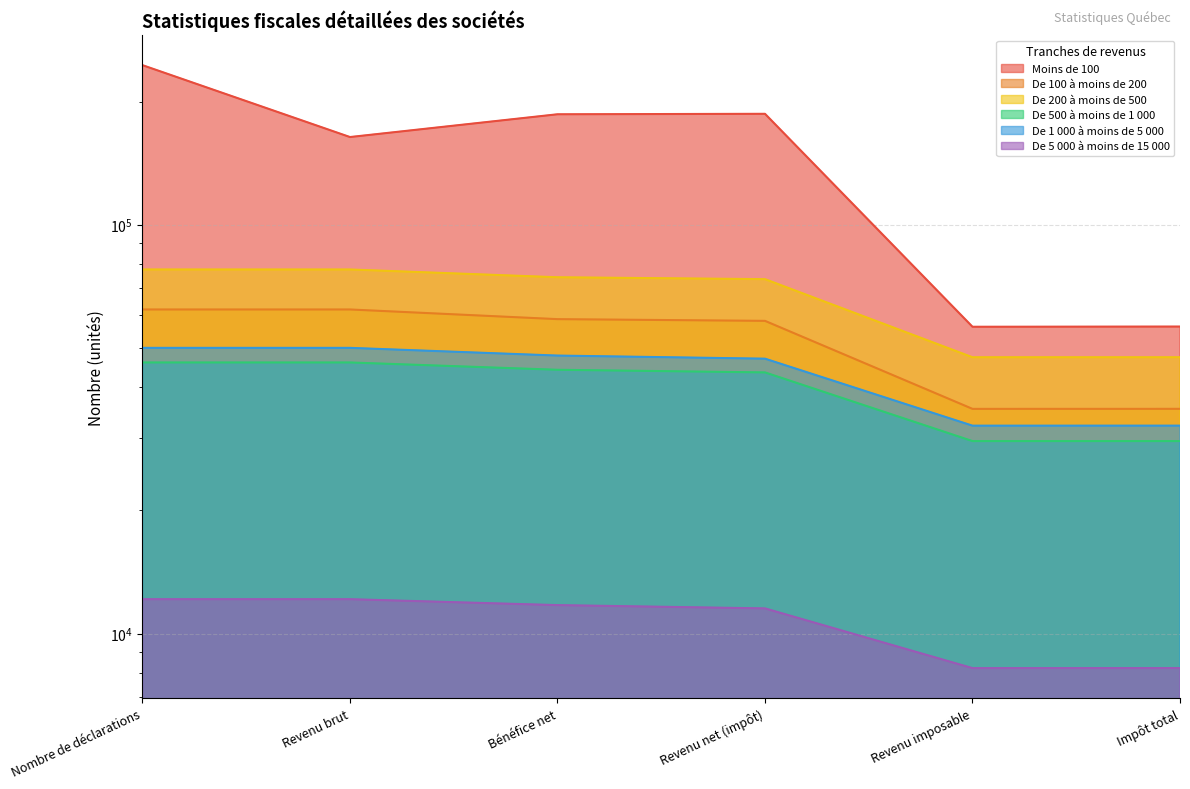

True or false: De 200 à moins de 500 and De 100 à moins de 200 cross at least once.

False